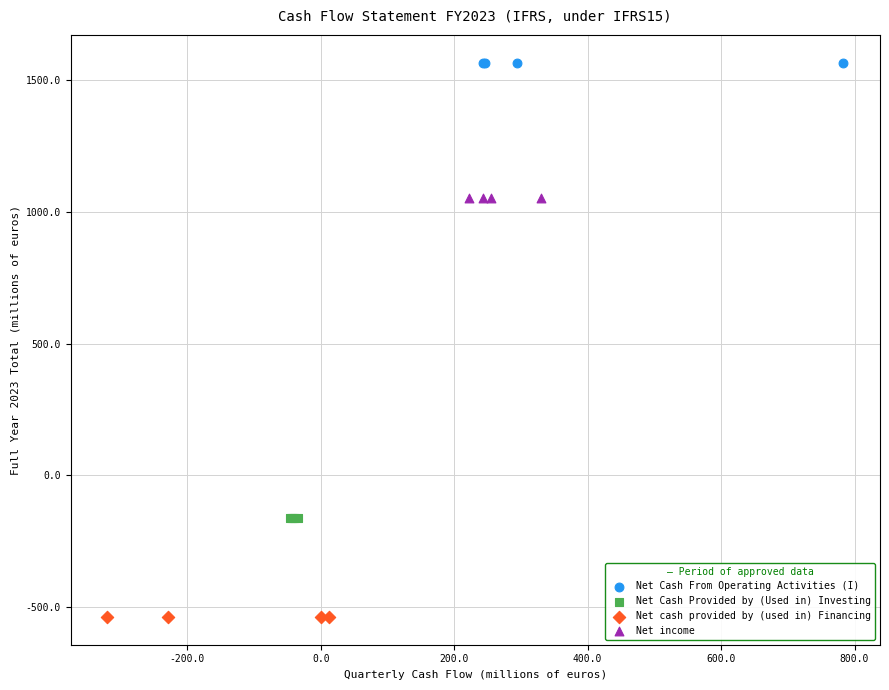

Which series contains the lowest Y value?

Net cash provided by (used in) Financing